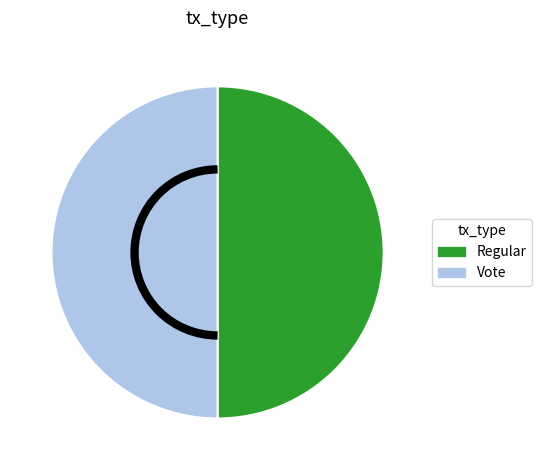

Do Vote and Regular together represent more than half of the pie?

Yes